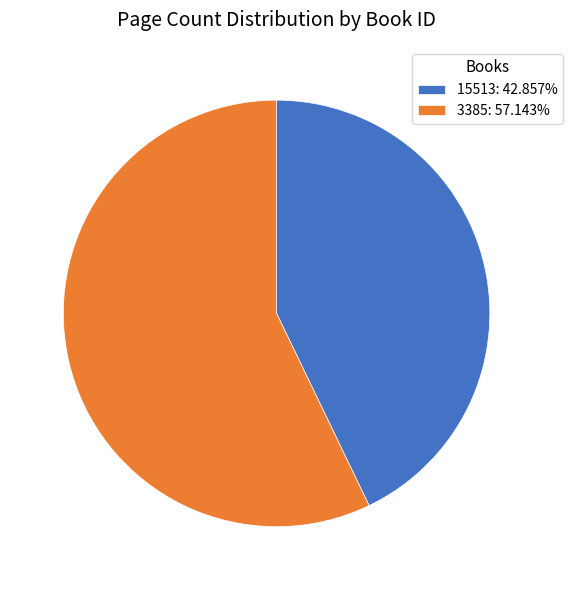

Which has a higher value, 3385 or 15513?

3385